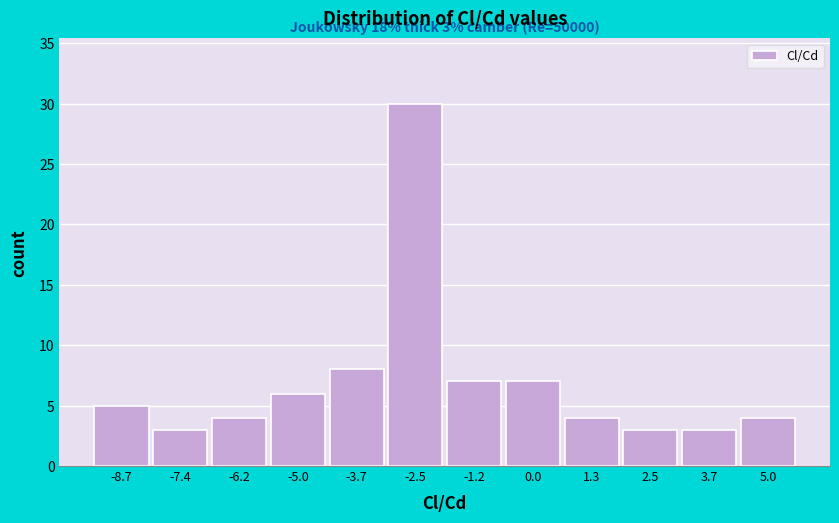

Reading right to left, list all the values displayed in this chart.

5.0=4	3.7=3	2.5=3	1.3=4	0.0=7	-1.2=7	-2.5=30	-3.7=8	-5.0=6	-6.2=4	-7.4=3	-8.7=5